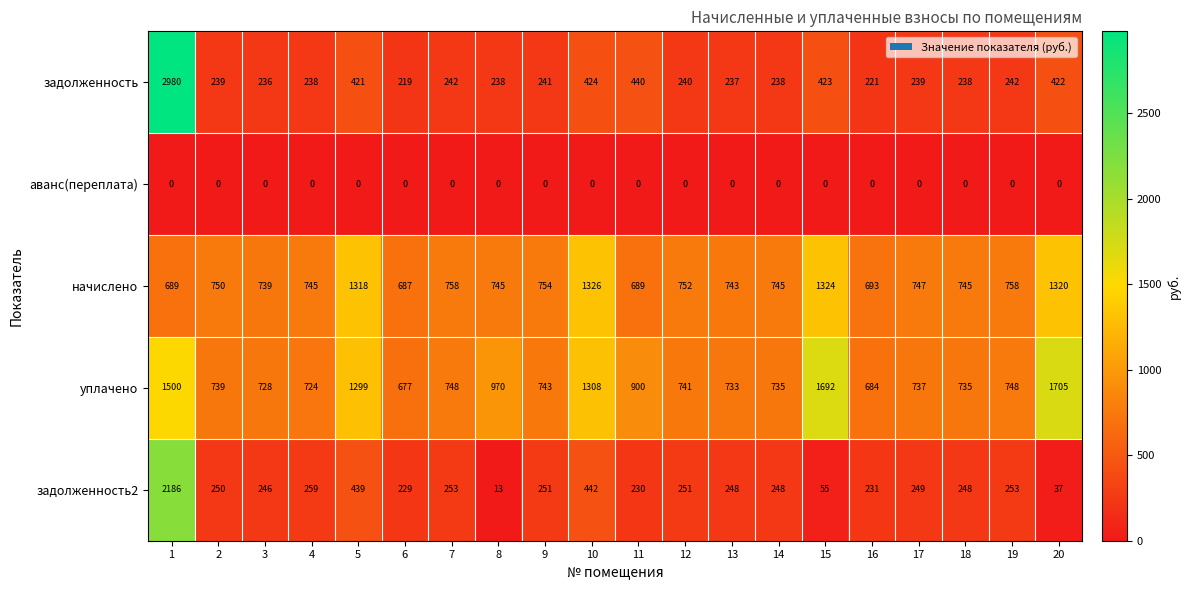

What is the total value across all series at 19?

2001